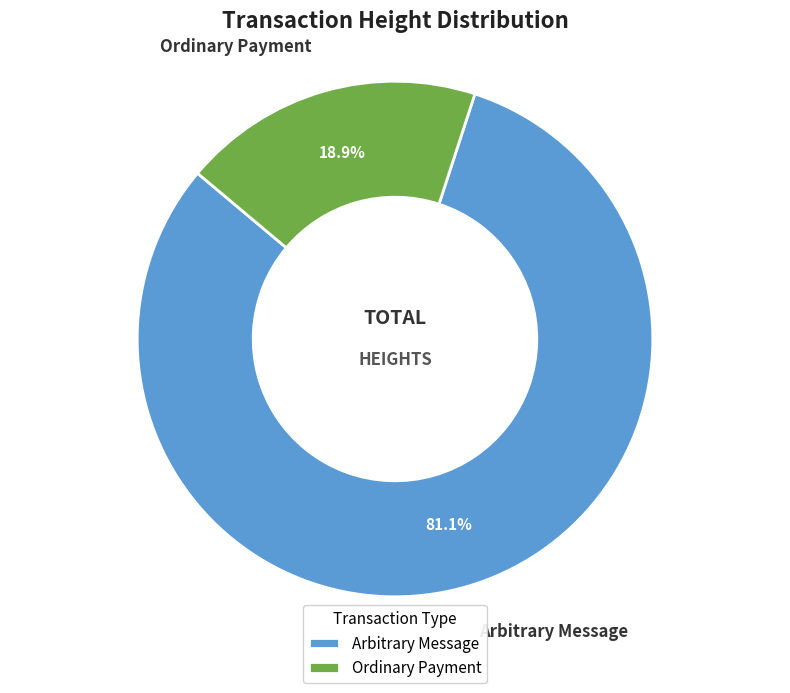

Which slice represents more than half of the pie?

Arbitrary Message